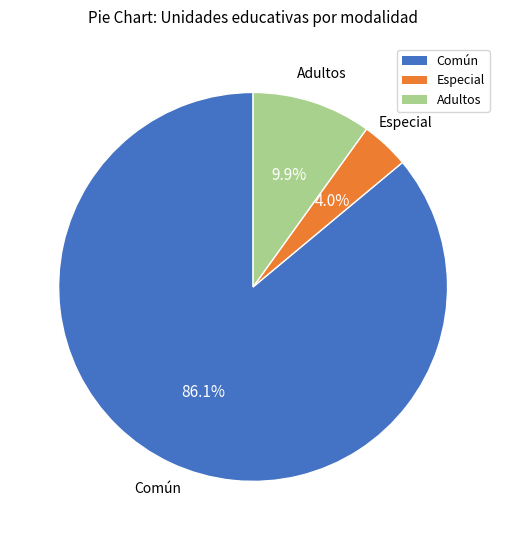

To the nearest percent, what is the average slice percentage?

33%